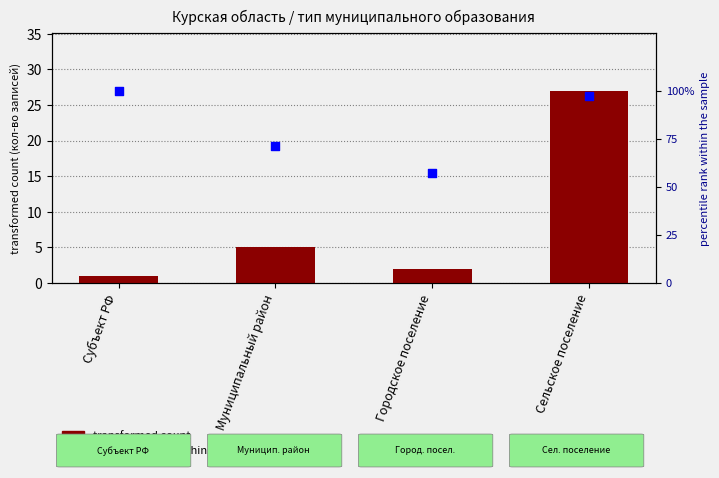

What are all the series names shown in the legend?

transformed count, percentile rank within the sample